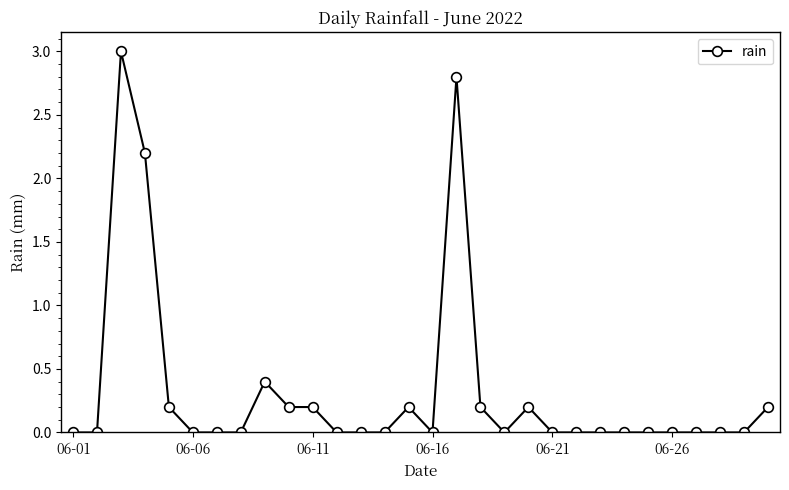

True or false: the data has more than 1 interior local peaks.

True